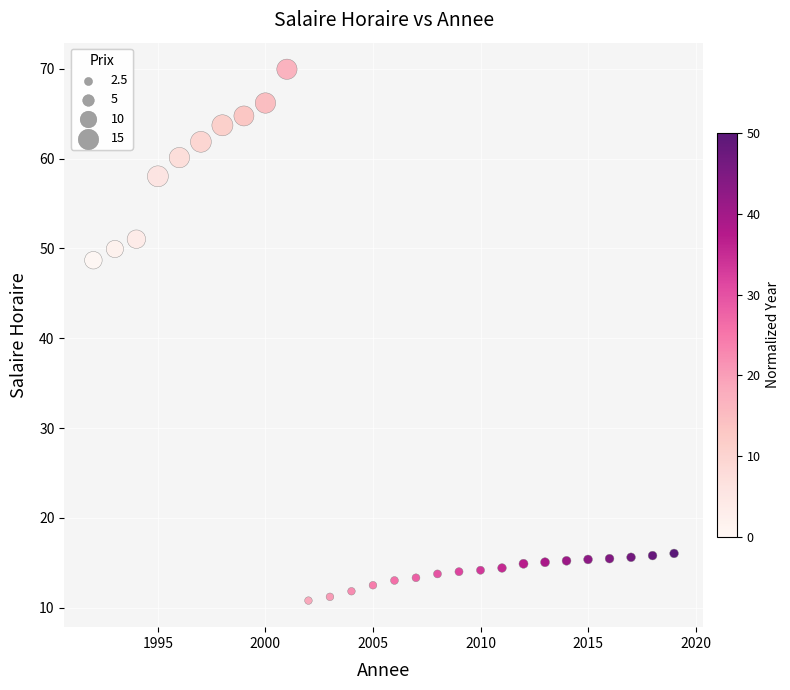

What Y value in the scatter plot is closest to 40?

48.7